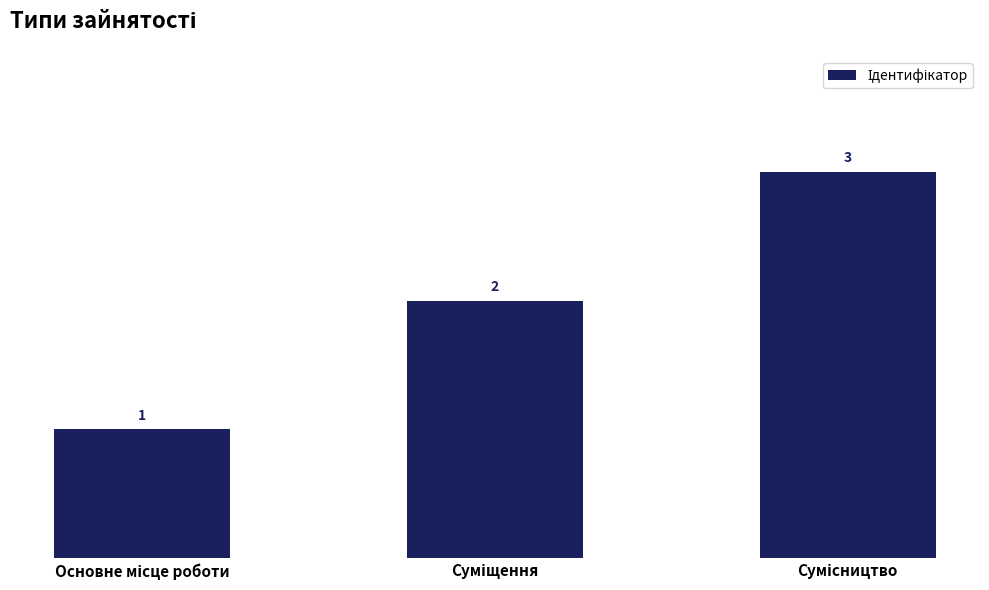

What is the maximum value shown in the chart?

3